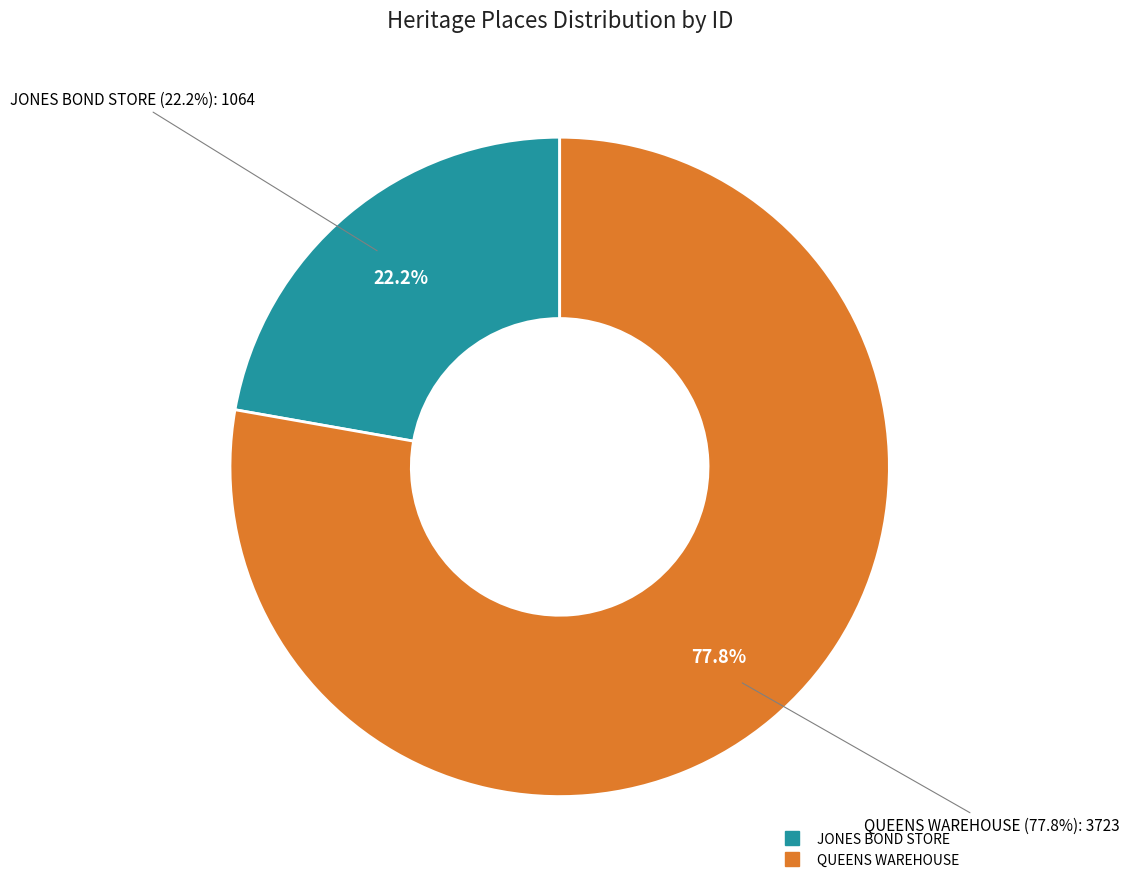

To the nearest percent, what is the difference between the largest and smallest slice percentages?

56%